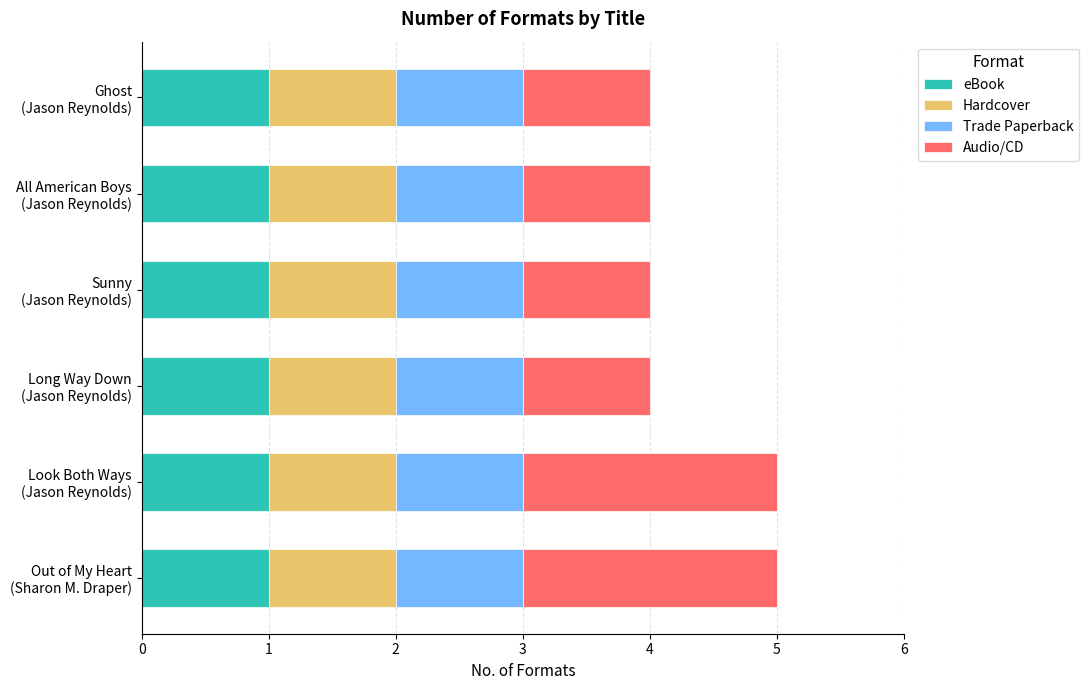

How many distinct data groups are displayed?

4